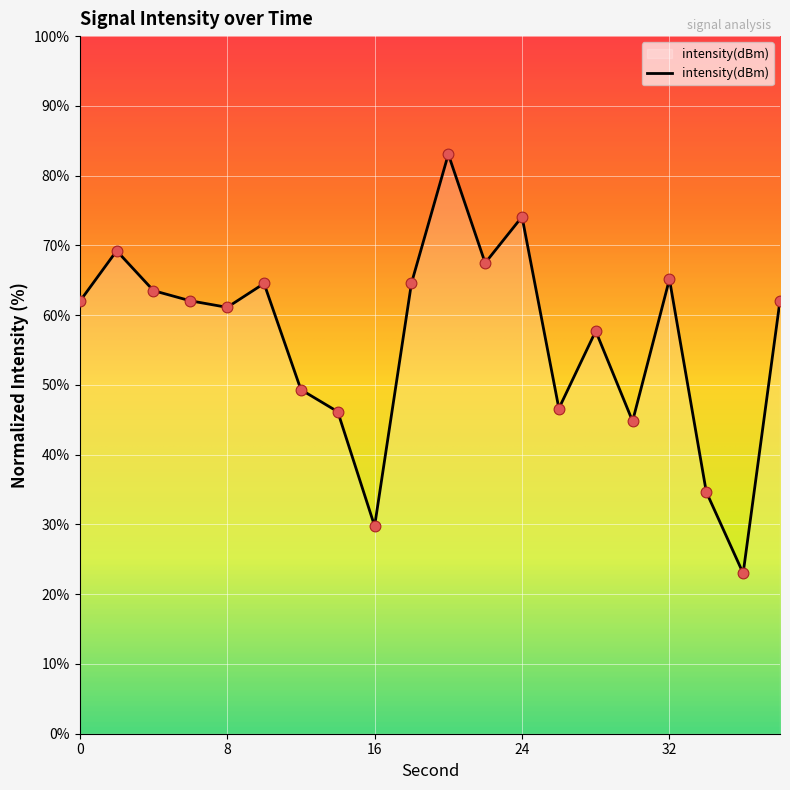

What is the difference between the maximum and minimum values?

60.1